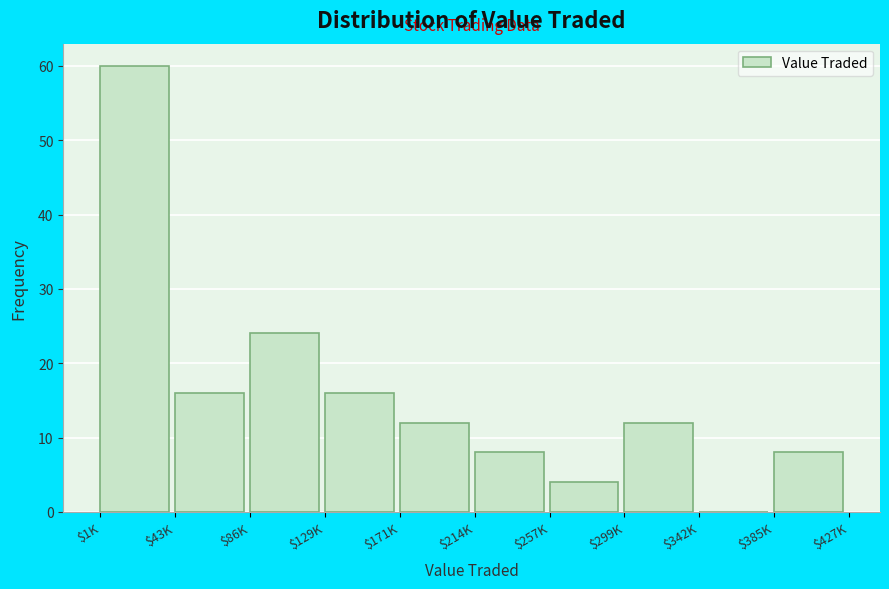

Which category has the highest value across all series?

$1K